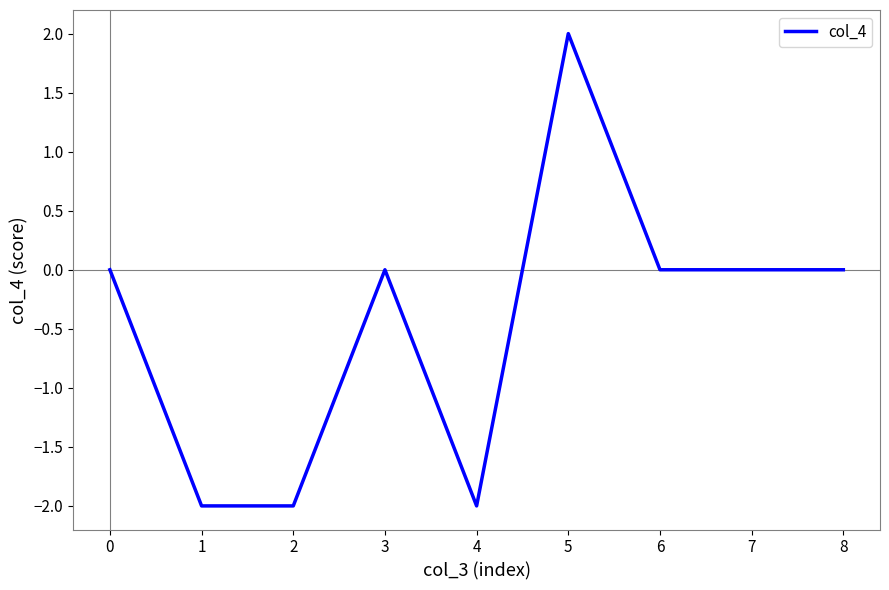

What is the difference between the maximum and minimum values?

4